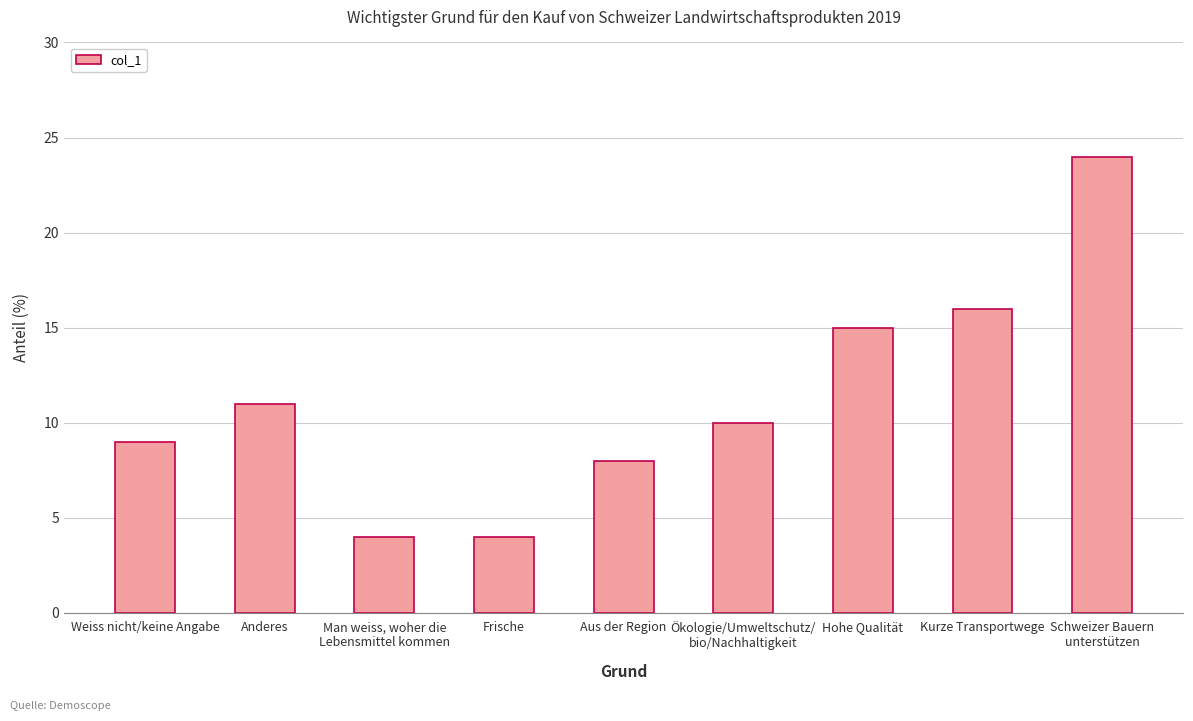

Is it true that the value at Hohe Qualität is 23?

False